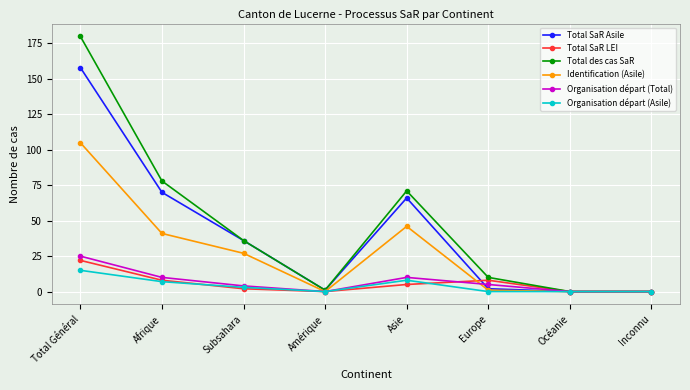

True or false: Identification (Asile) has more than 2 points higher than both neighbors.

False